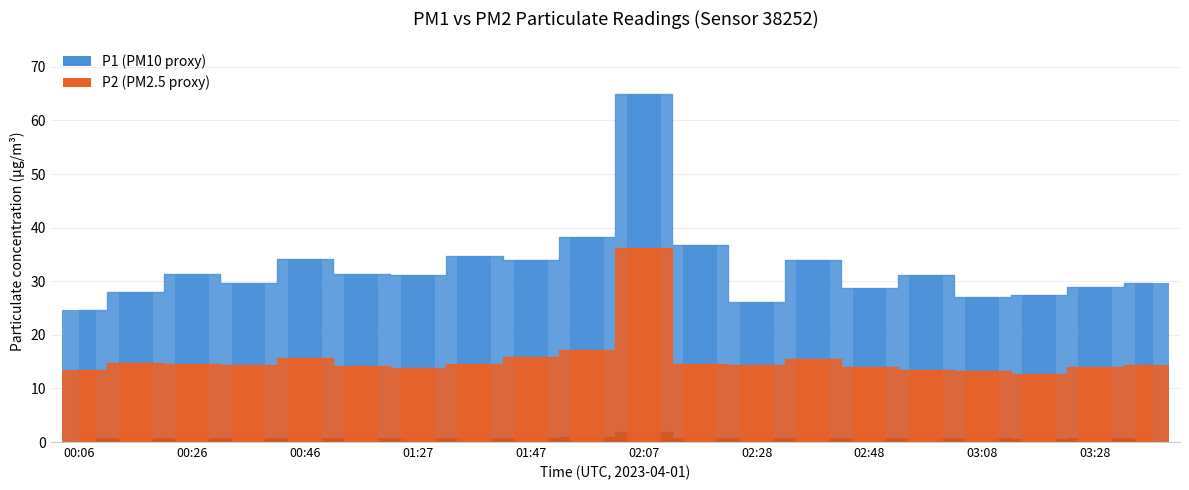

List the labels in order of P1 value, largest first.

02:07, 01:57, 02:18, 01:37, 00:46, 01:47, 02:38, 00:56, 00:26, 02:58, 01:27, 00:36, 03:38, 03:28, 02:48, 00:16, 03:18, 03:08, 02:28, 00:06